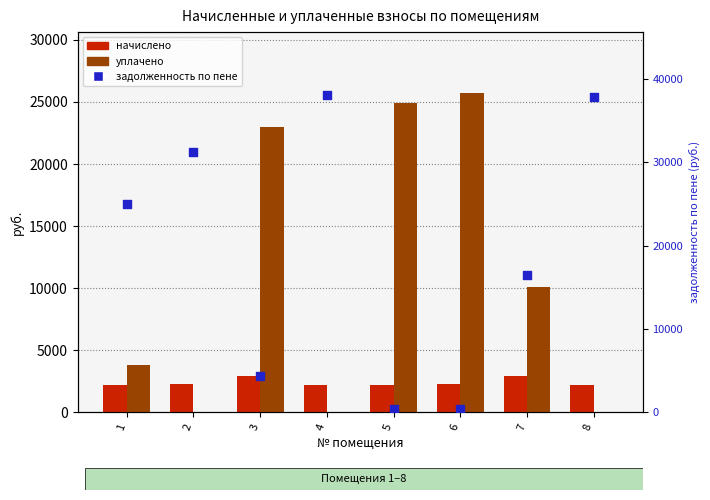

Is the value of уплачено at 6 greater than the value of задолженность по пене at 1?

Yes